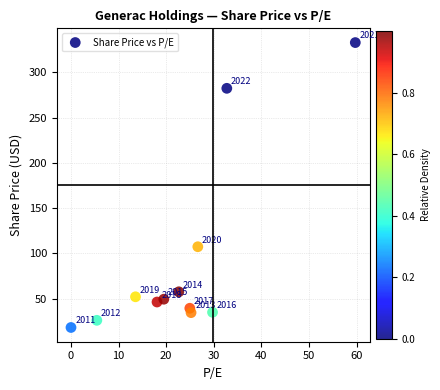

What is the range of X values (max minus min)?

59.7